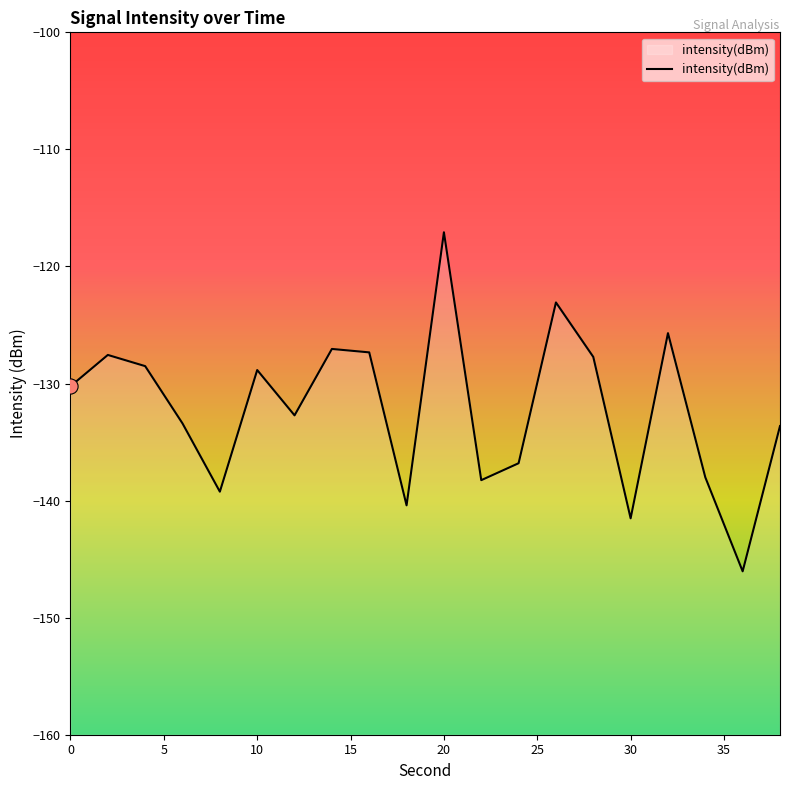

What is the change in value from 4 to 22?

-9.7